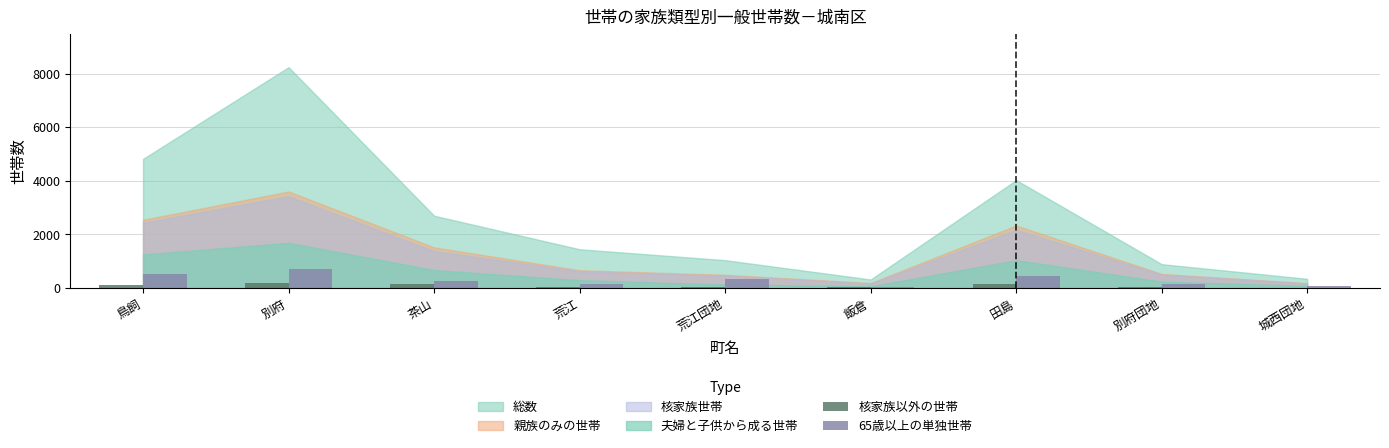

What is the sum of all 核家族以外の世帯 values?

711